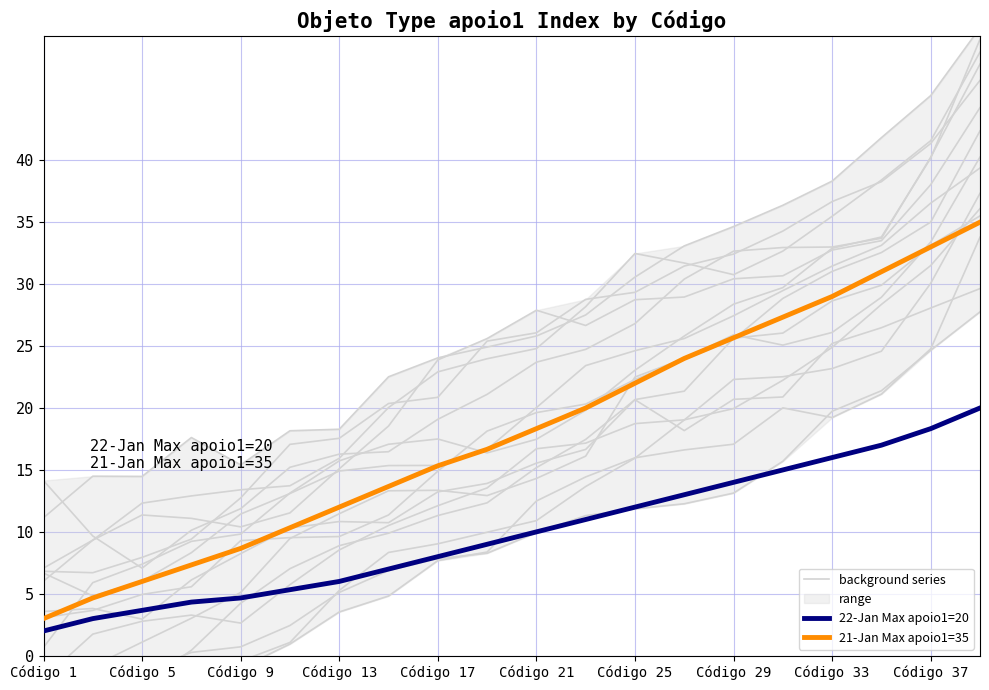

True or false: 21-Jan Max apoio1=35 and 22-Jan Max apoio1=20 intersect in this chart.

False